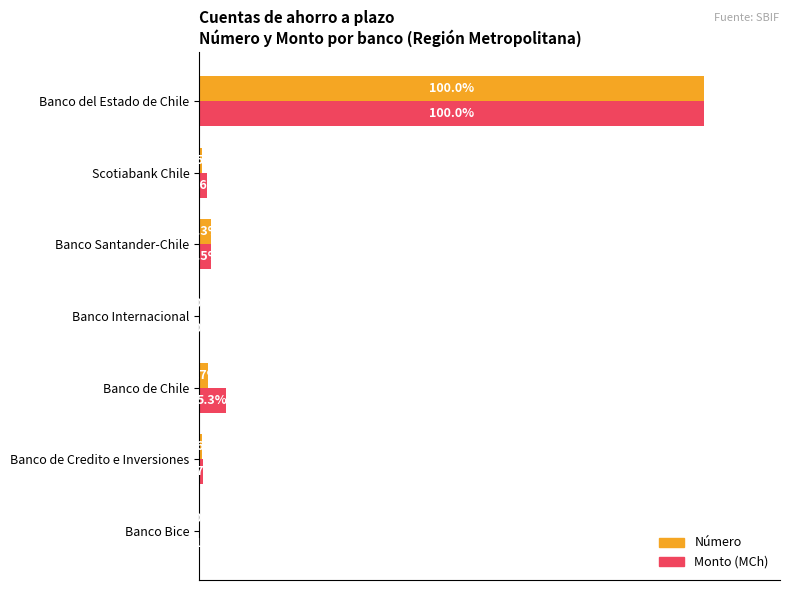

Which label corresponds to the largest value in the chart?

Banco del Estado de Chile